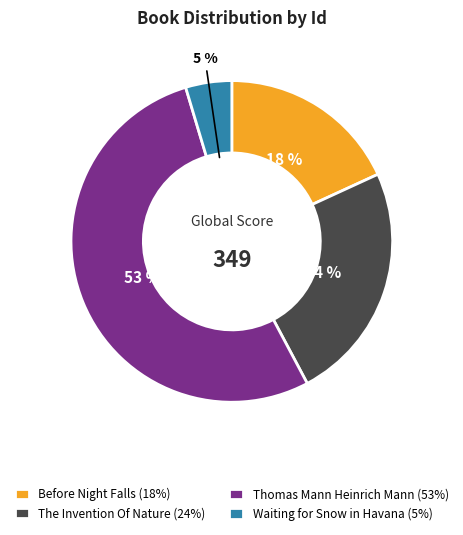

What is the ratio of the value at The Invention Of Nature (24%) to the value at Before Night Falls (18%)?

1.3